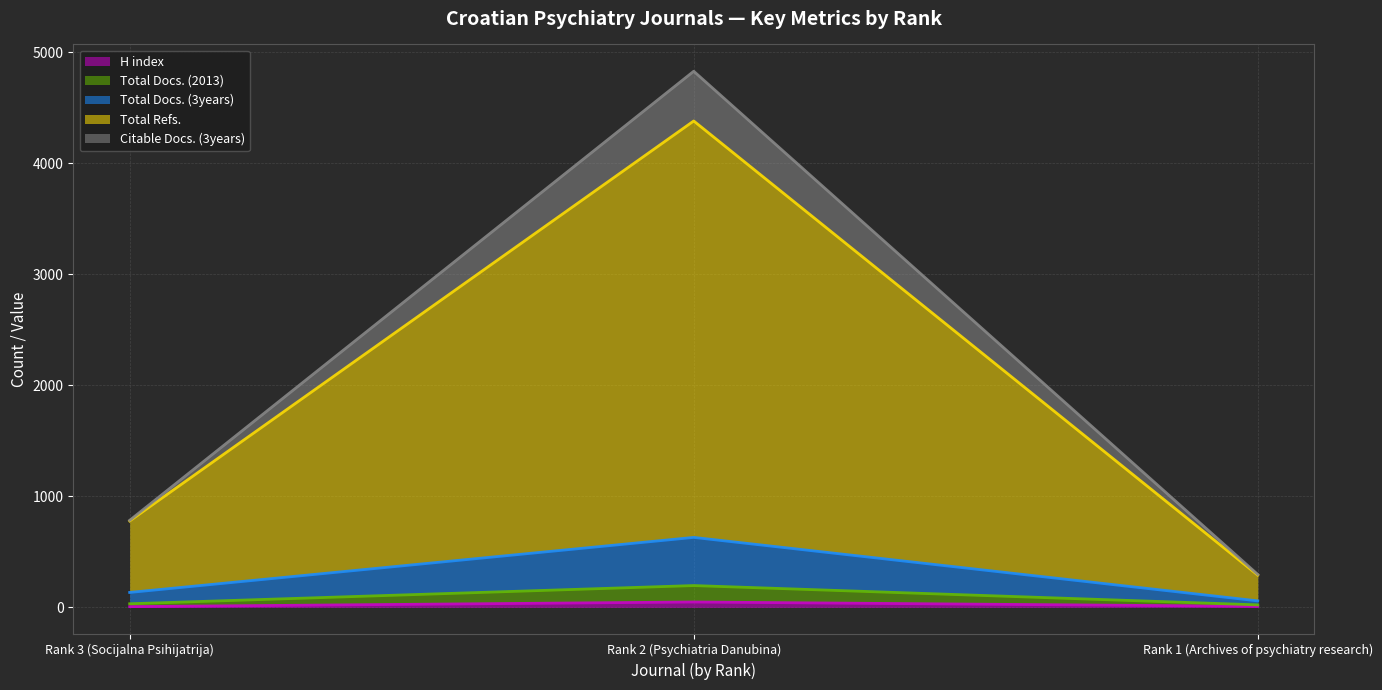

Which category has the lowest value in the Total Docs. (2013) series?

Rank 1 (Archives of psychiatry research)